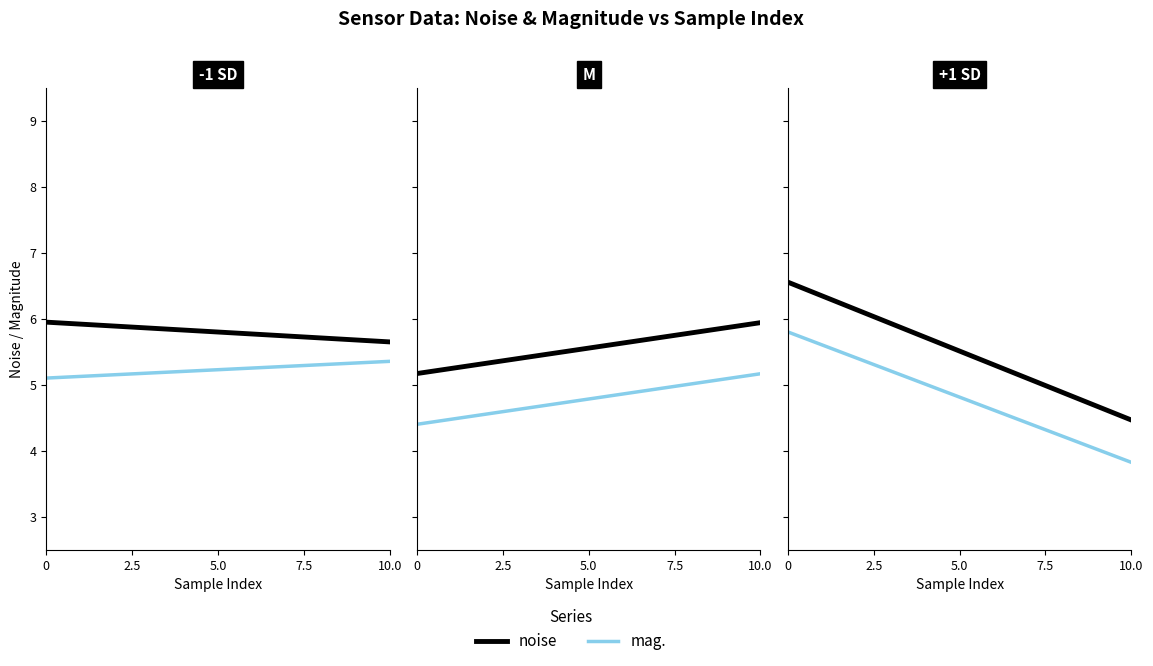

Which series ends up on top after the final intersection of mag. and noise?

noise